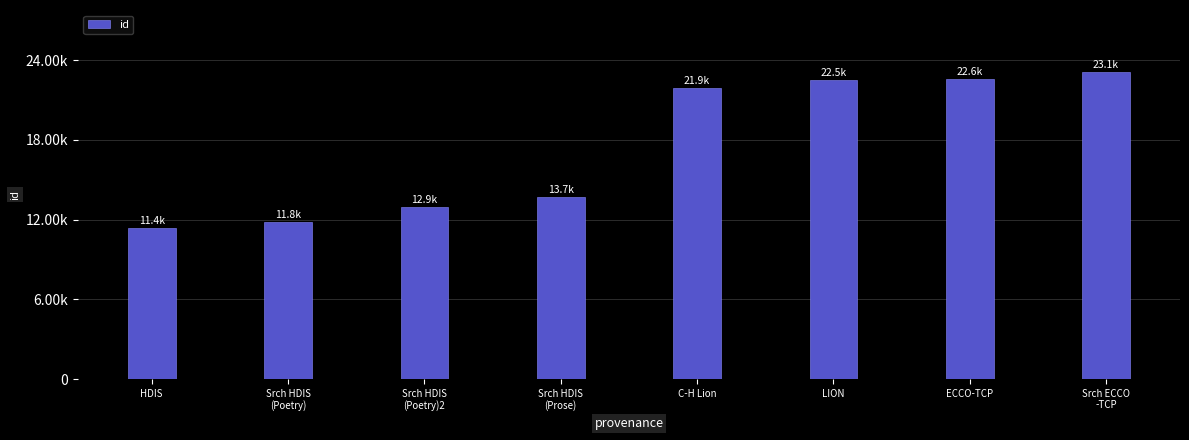

What is the sum of all values?

139996